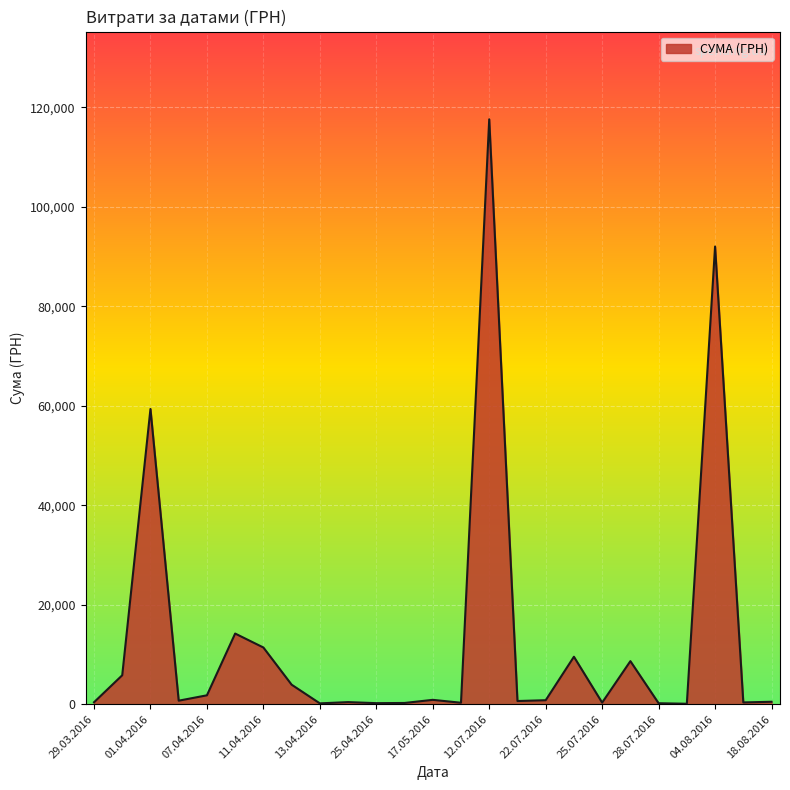

What is the greatest value displayed?

117568.8